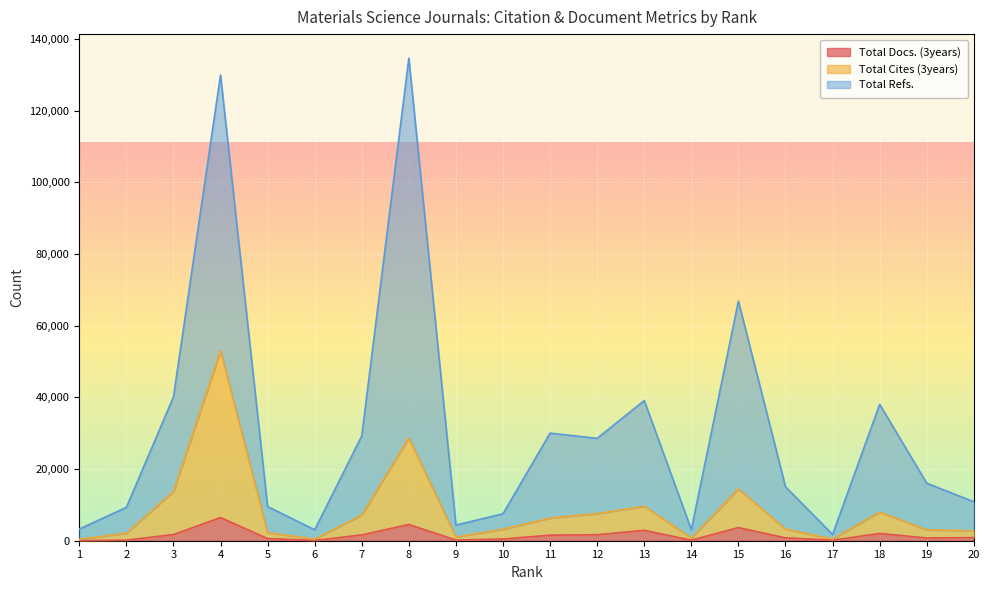

True or false: Total Docs. (3years) and Total Refs. intersect in this chart.

False